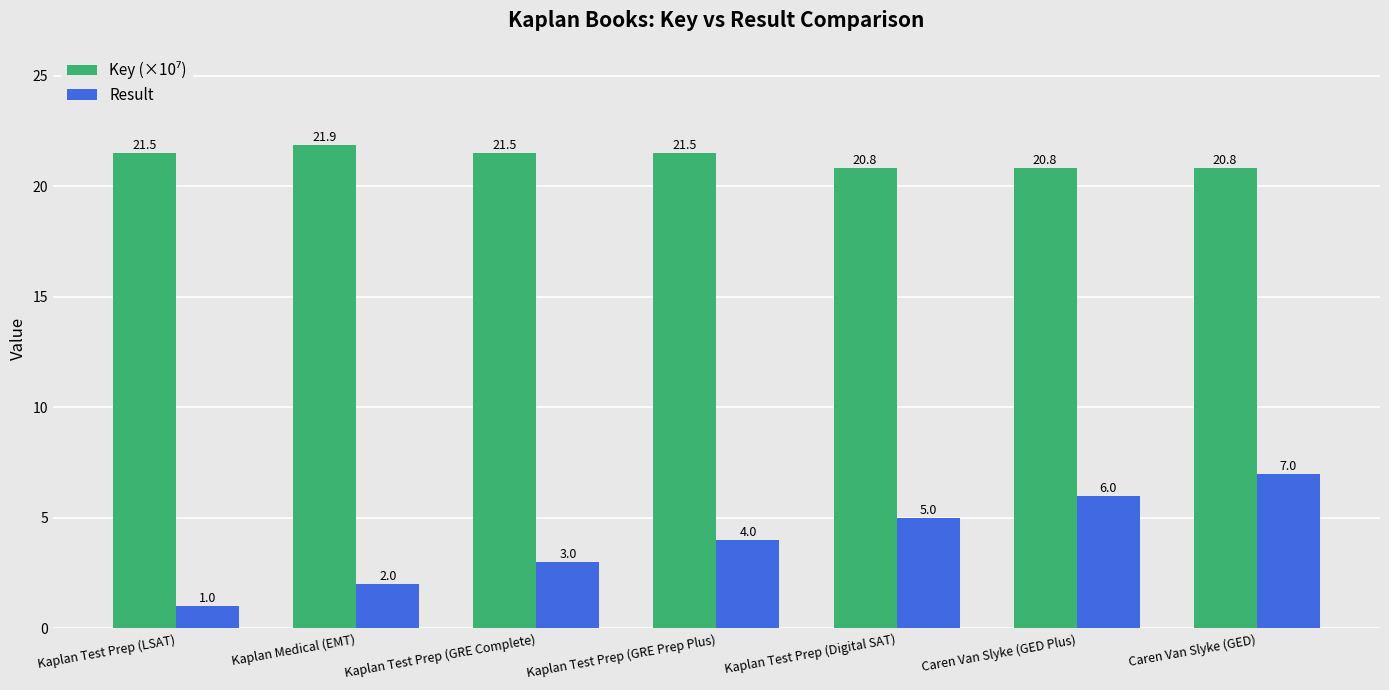

Between Kaplan Medical (EMT) and Caren Van Slyke (GED), which series saw the biggest shift?

Result